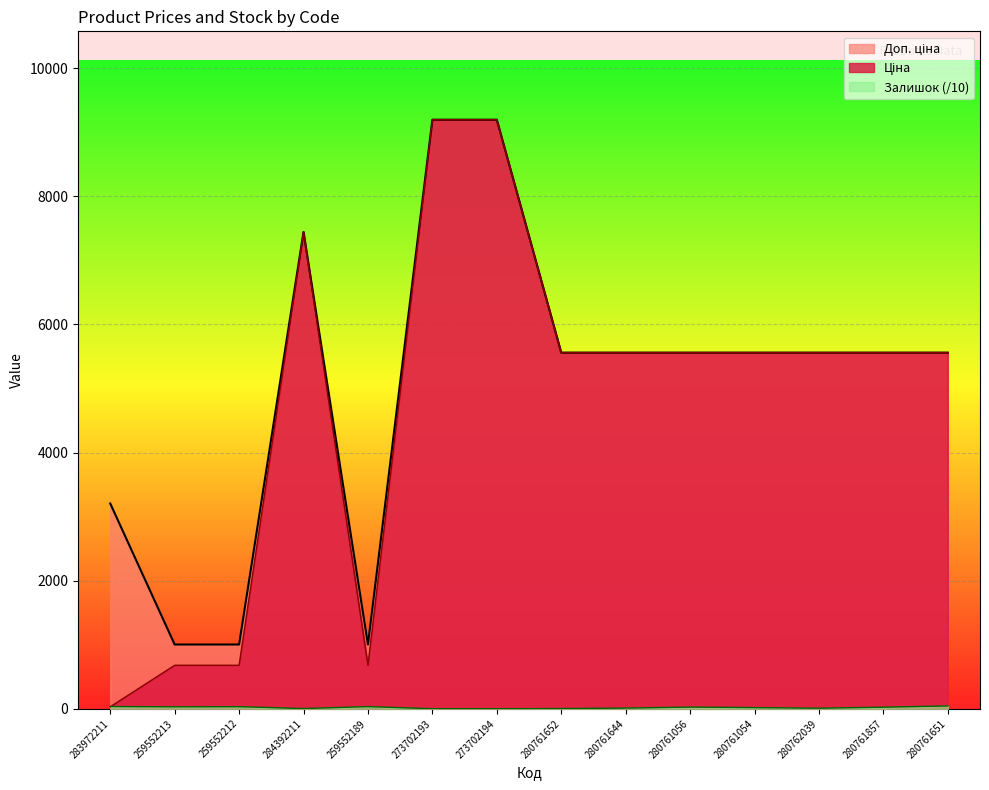

Reading right to left, list all the values displayed in this chart.

Ціна: 5560.3	5560.3	5560.3	5560.3	5560.3	5560.3	5560.3	9196.3	9196.3	679.8	7444.6	679.8	679.8	32.0
Доп. ціна: 5560.3	5560.3	5560.3	5560.3	5560.3	5560.3	5560.3	9196.3	9196.3	1004.1	7444.6	1004.1	1004.1	3205.0
Залишок: 45.3	25.5	10.0	19.1	27.3	11.6	4.4	1.8	2.0	34.8	4.4	33.4	31.7	36.0